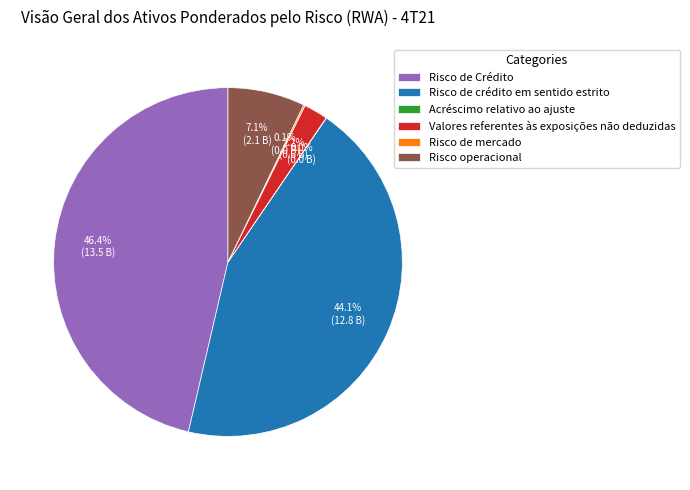

Combined, do Risco operacional and Risco de Crédito account for over 50%?

Yes